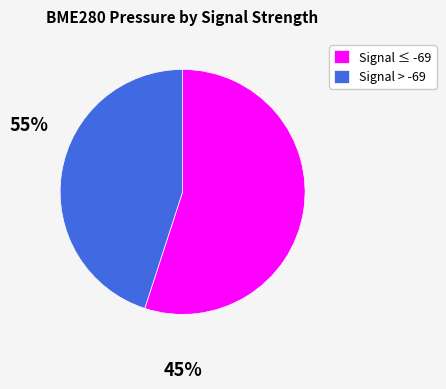

What is the ratio of the value at Signal > -69 to the value at Signal ≤ -69?

0.8